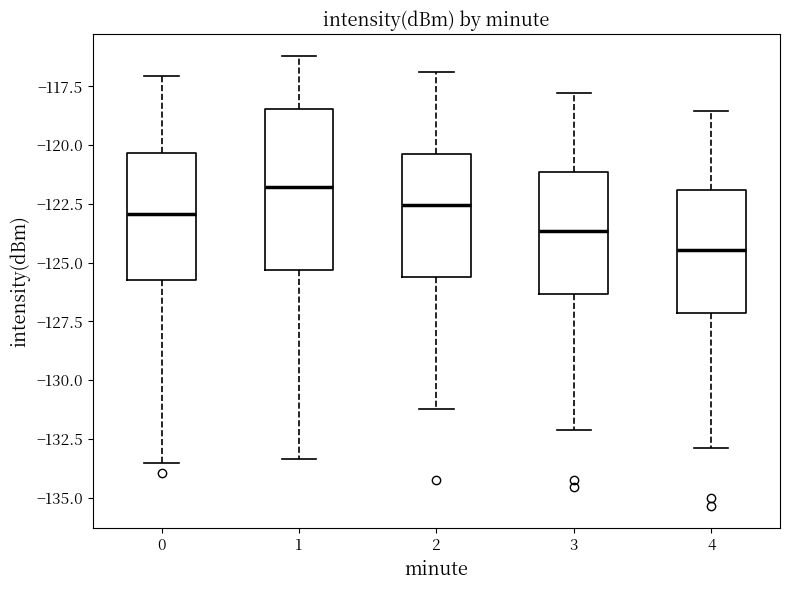

Which box's median line is the lowest?

4